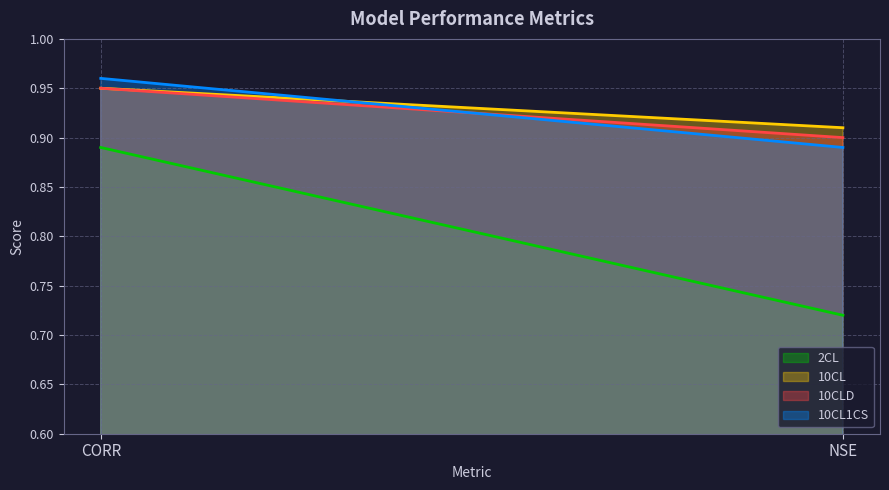

True or false: 10CL1CS has a value of 1.5 at NSE.

False